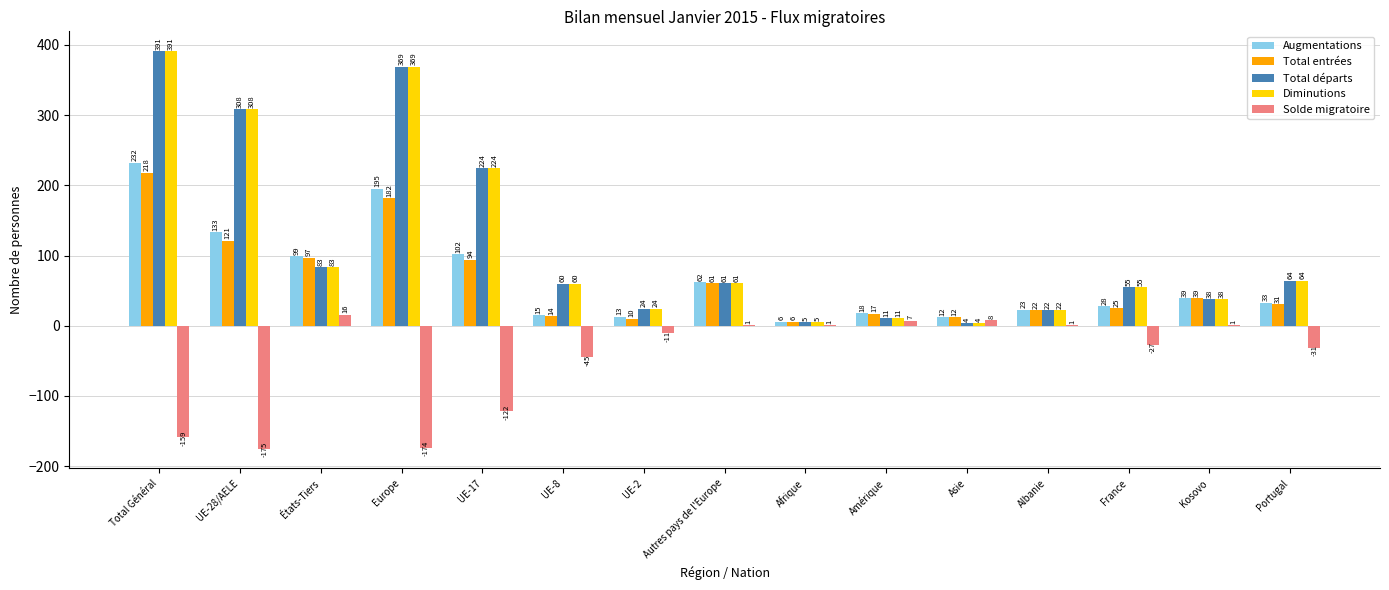

Which series changed the most between Total Général and Europe?

Augmentations